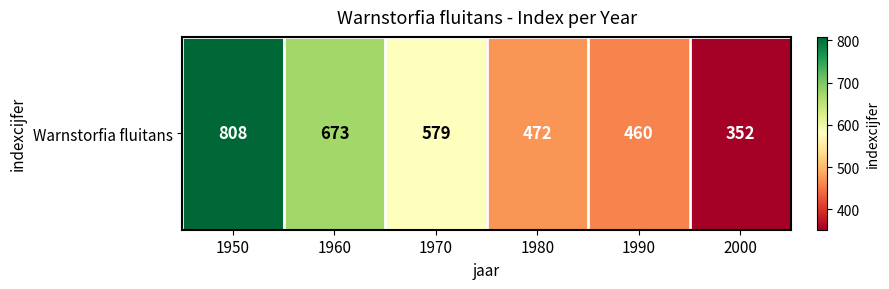

Is it true that the value at 1980 is 737?

False